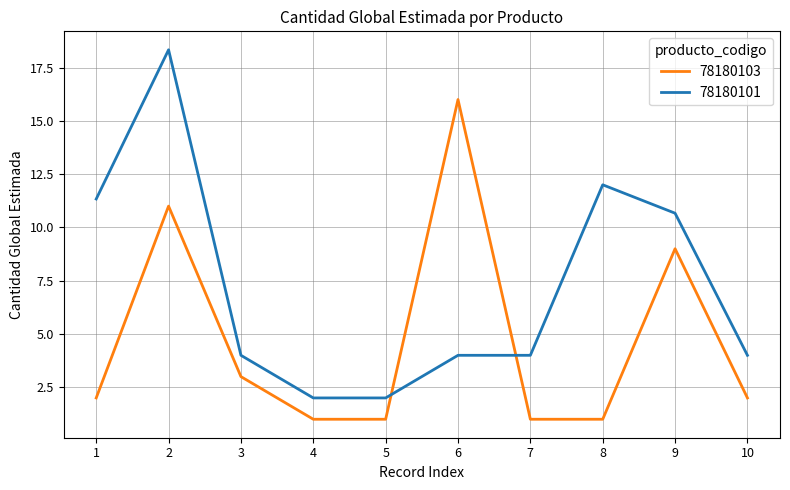

How many lines are shown in the chart?

2